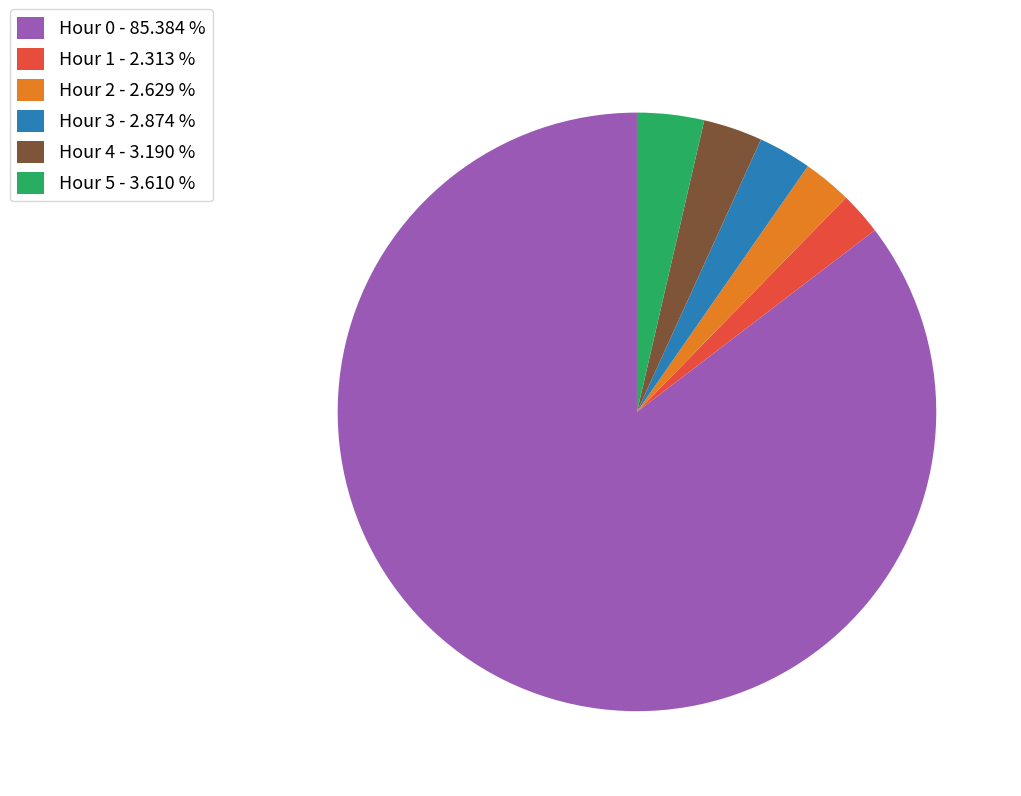

Combined, do Hour 1 - 2.313 % and Hour 4 - 3.190 % account for over 50%?

No